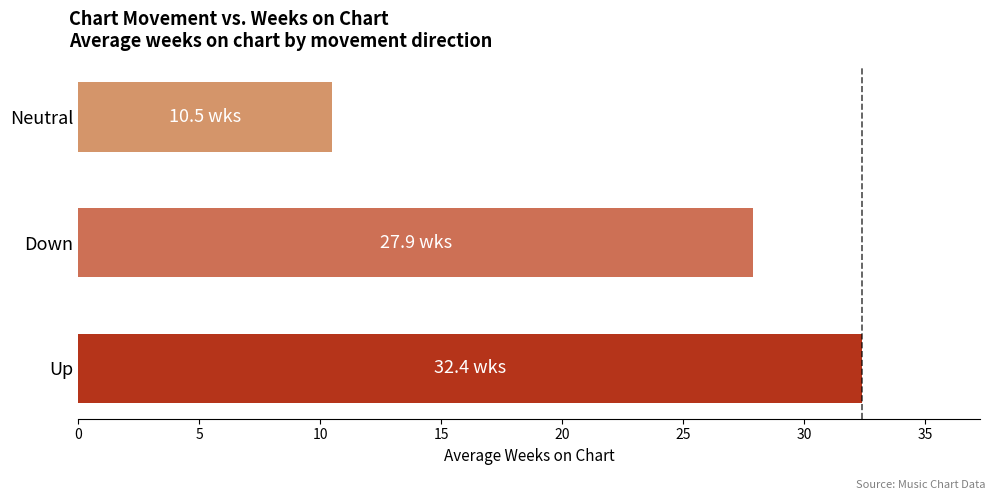

How many data points are above 27?

2